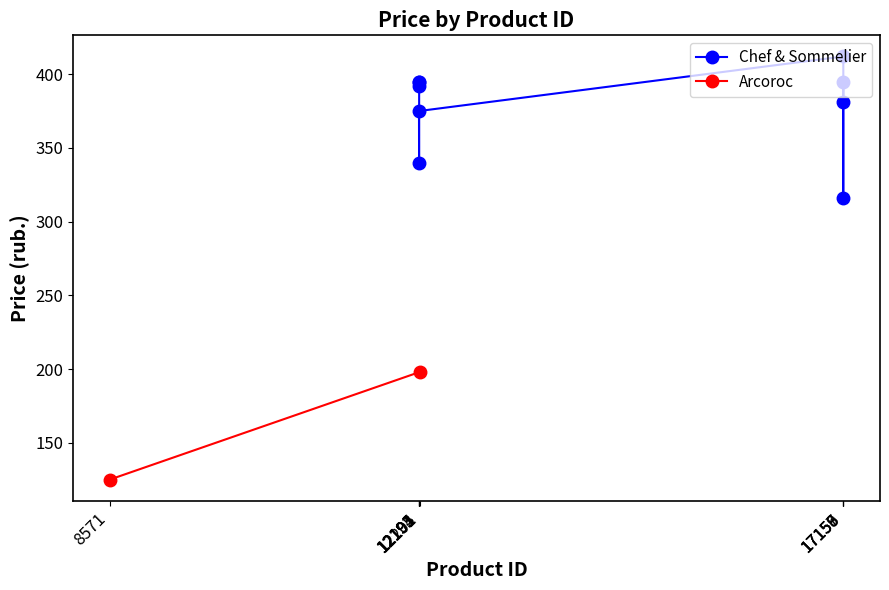

What is the label of the 2nd point from the left?

17157